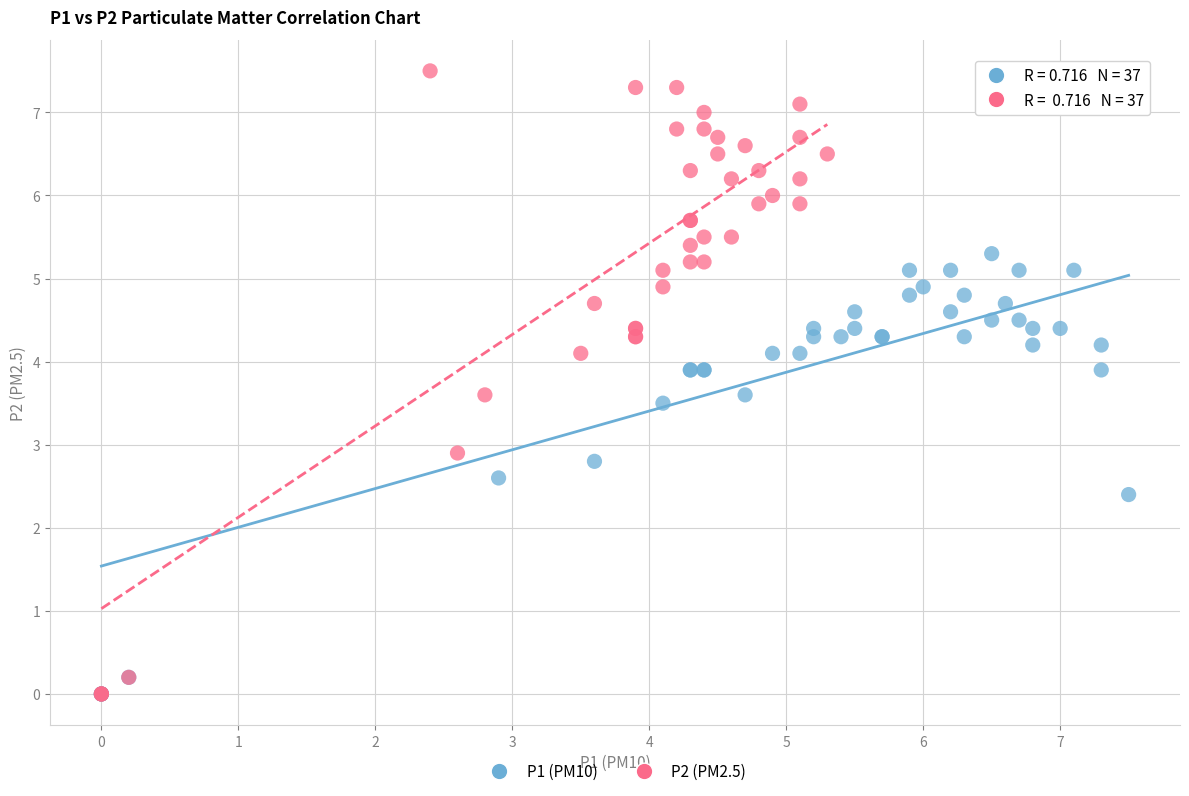

Which series has the widest spread of Y values?

P2 (PM2.5)